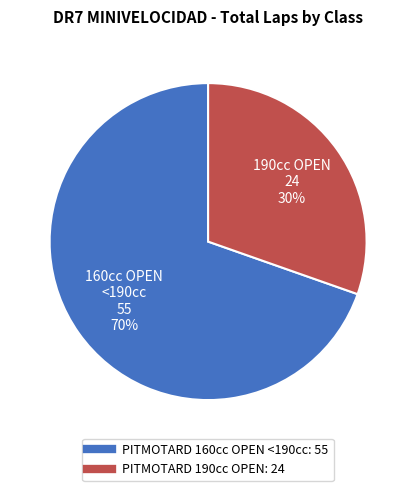

Does any single category account for the majority?

Yes